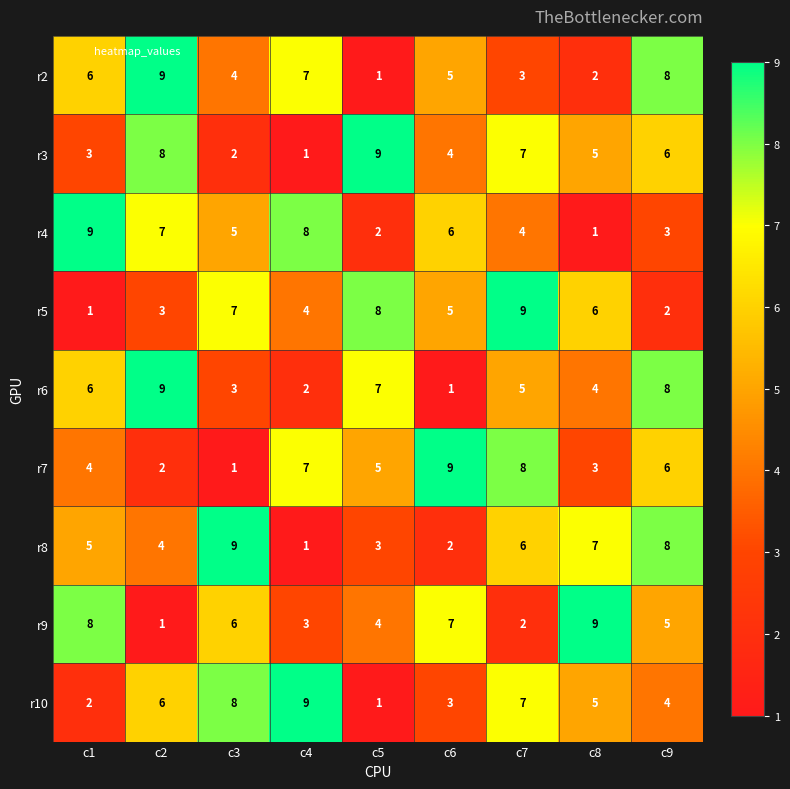

What is the average value of the r3 series?

5